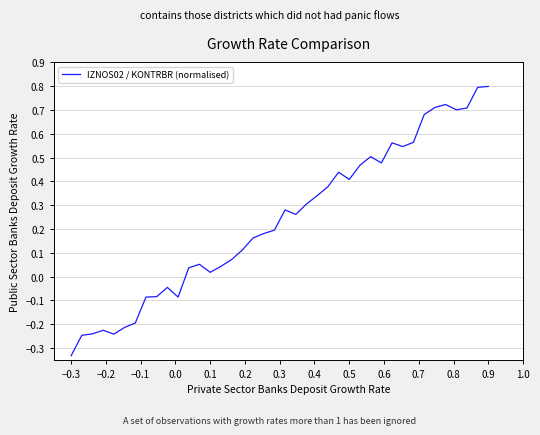

What is the difference between the maximum and minimum values?

1.1